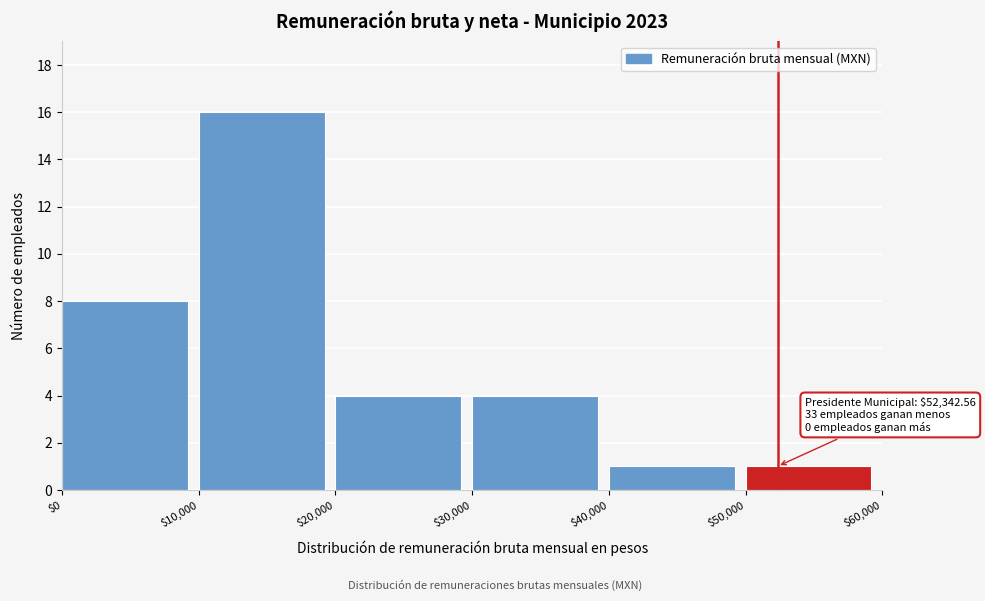

Over which range of the x-axis is the bar tallest?

$10,000 to $20,000